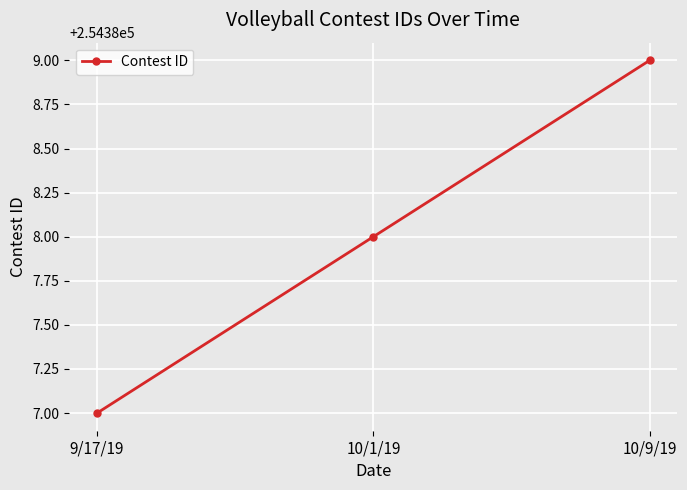

Is this an area chart (filled region under the line)?

No